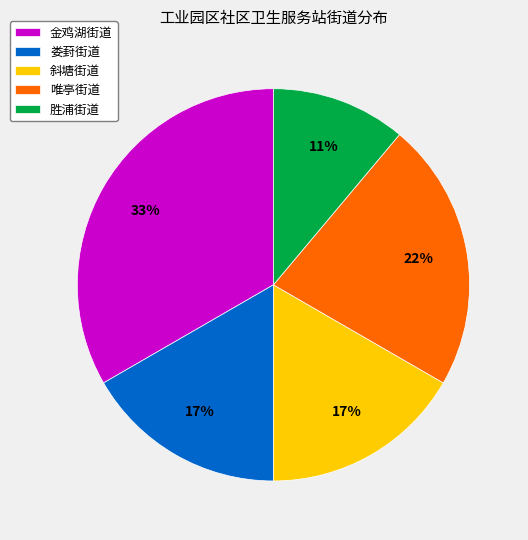

Which has a higher value, 胜浦街道 or 唯亭街道?

唯亭街道